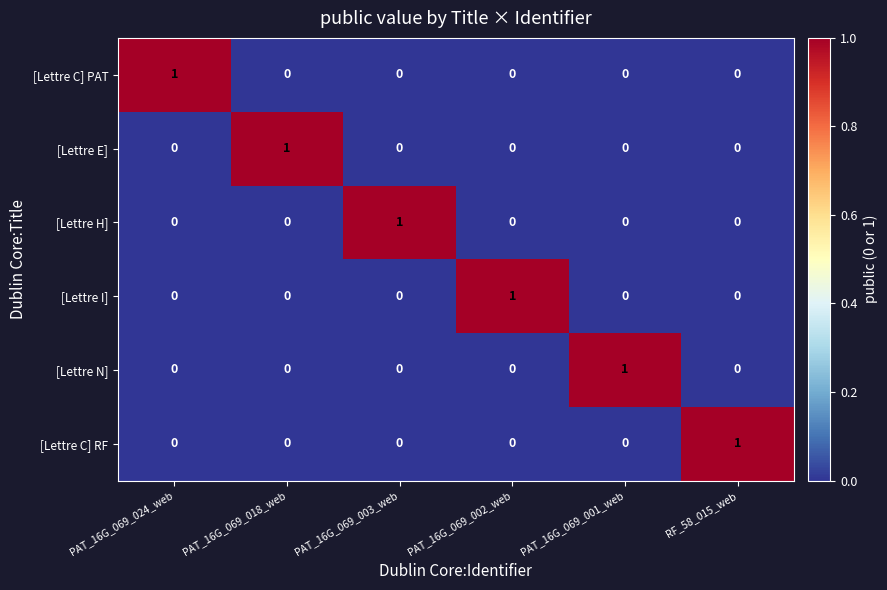

True or false: [Lettre H] has a value of 0 at PAT_16G_069_018_web.

True